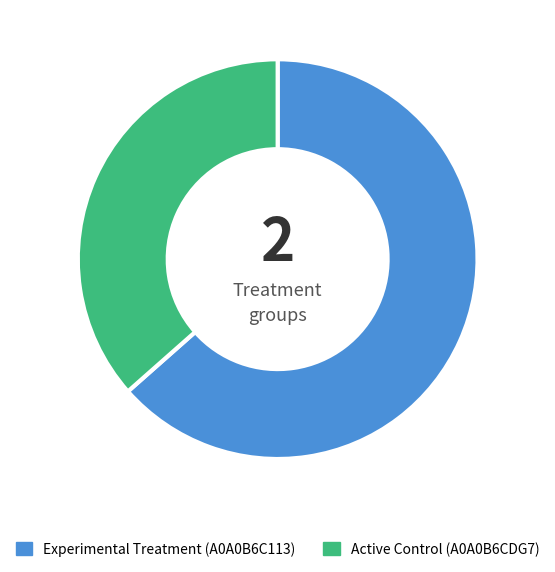

Is there a majority slice in this chart?

Yes